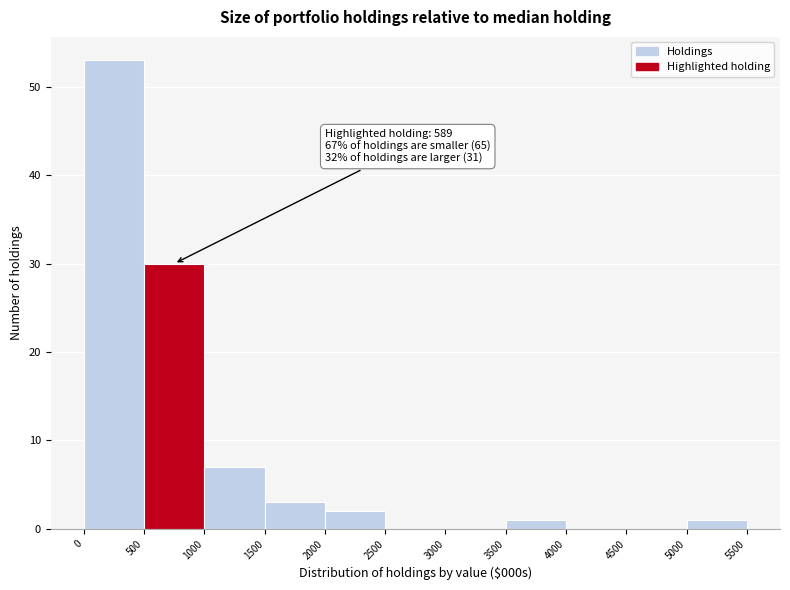

Which range on the x-axis has the tallest bar?

0 to 500